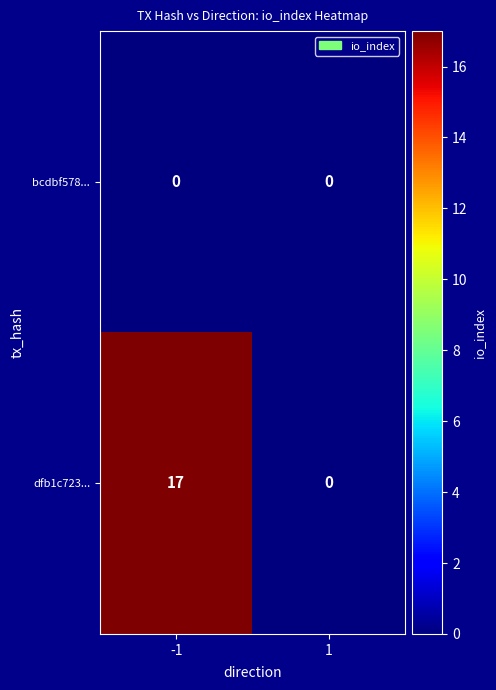

What is the sum of the dfb1c723... values at -1 and 1?

17